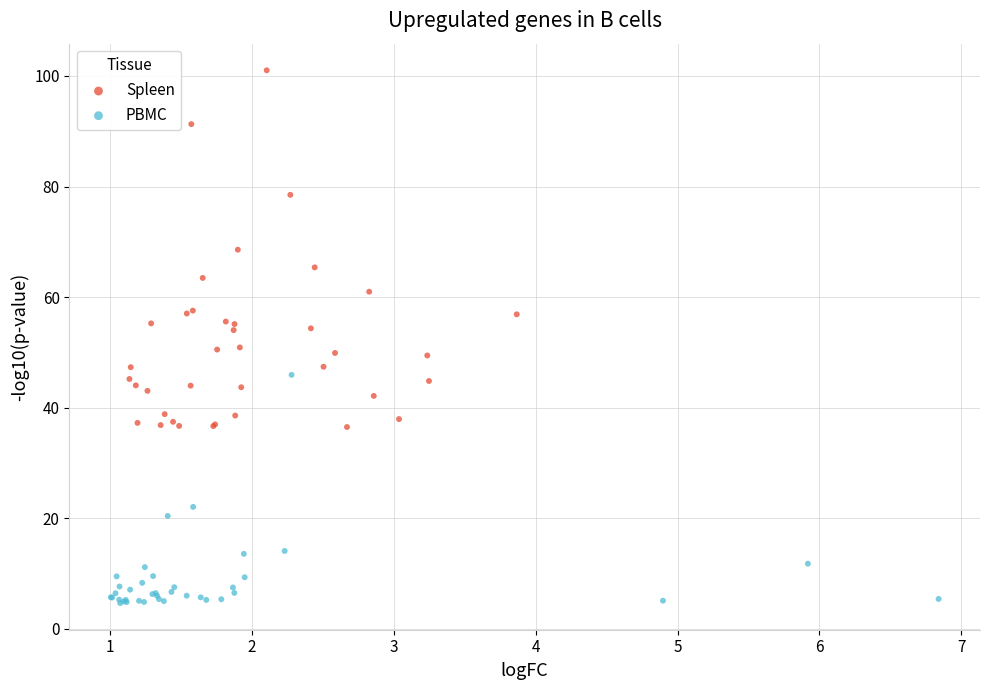

Which series contains the highest Y value?

Spleen